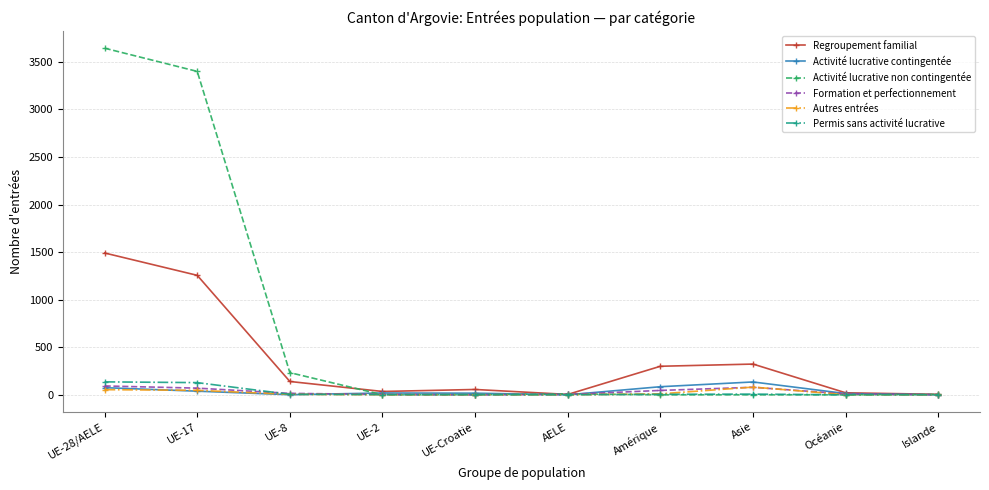

What is the maximum value for Permis sans activité lucrative?

136